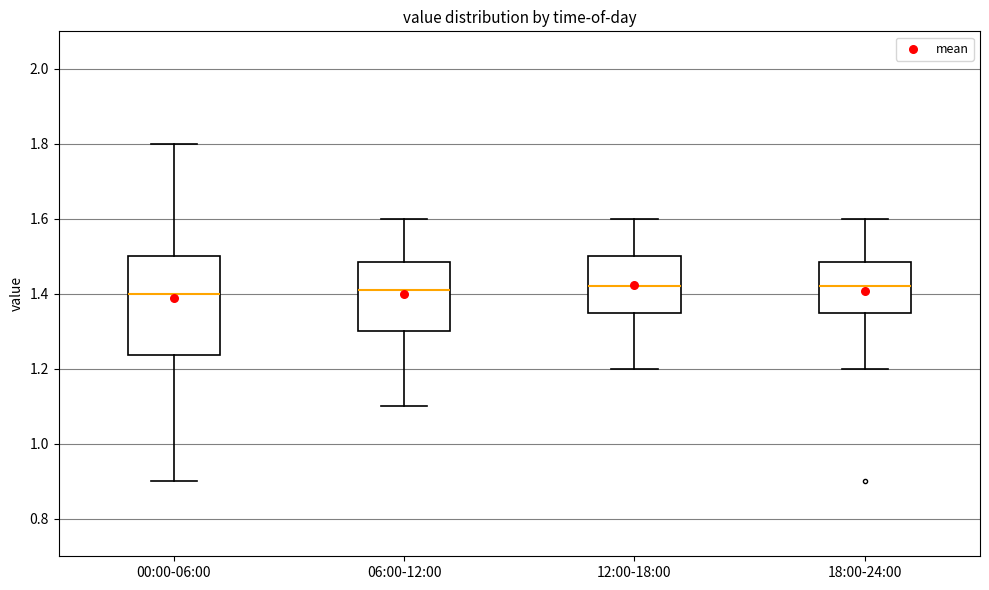

Where does the median line of the box for 12:00-18:00 sit on the y-axis? The values are not printed on the chart, so give them approximately, as read against the axis.

1.42